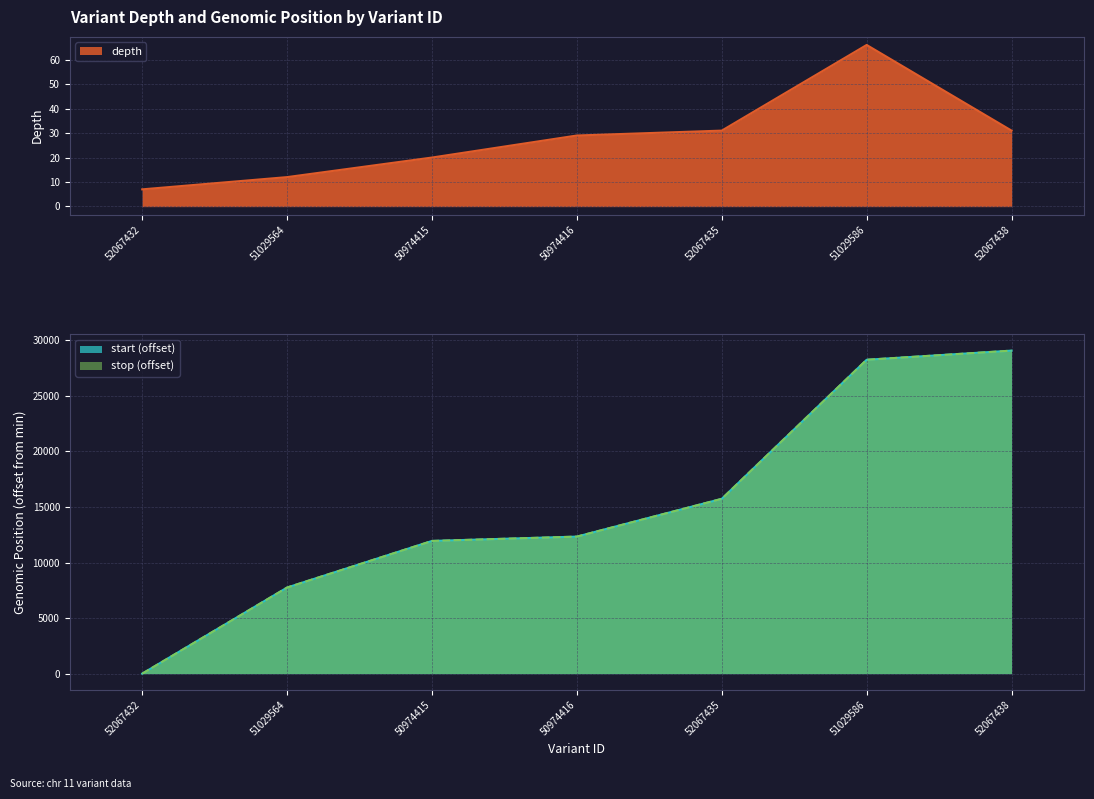

Rank the categories by start value from highest to lowest.

52067438, 51029586, 52067435, 50974416, 50974415, 51029564, 52067432